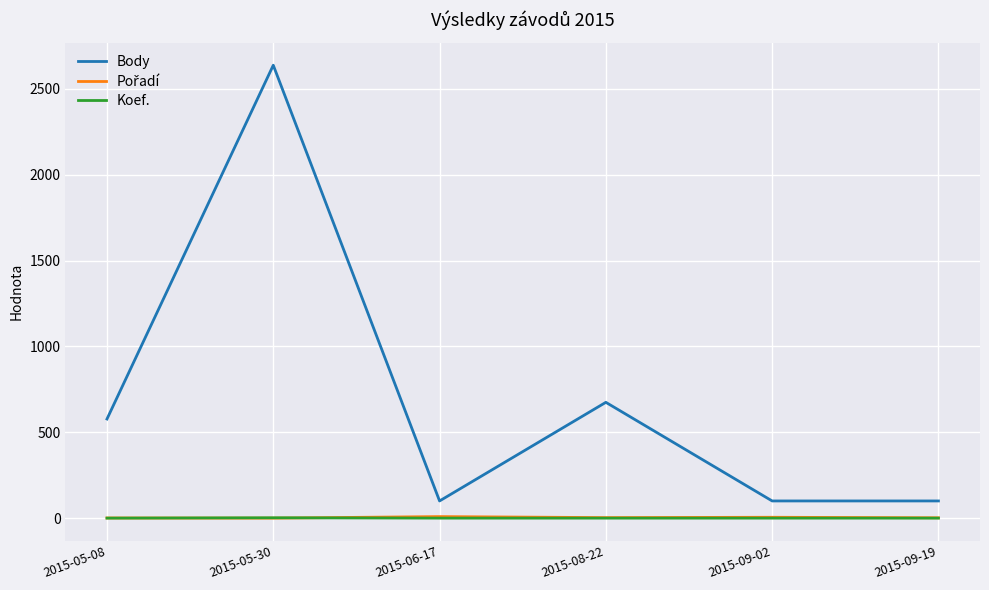

The value of Body at 2015-08-22 is 382. True or false?

False